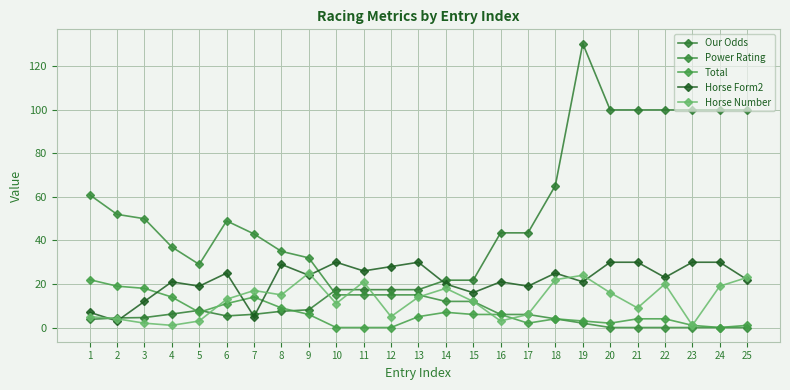

List the series in order of their peak value, highest first.

Our Odds, Power Rating, Horse Form2, Horse Number, Total